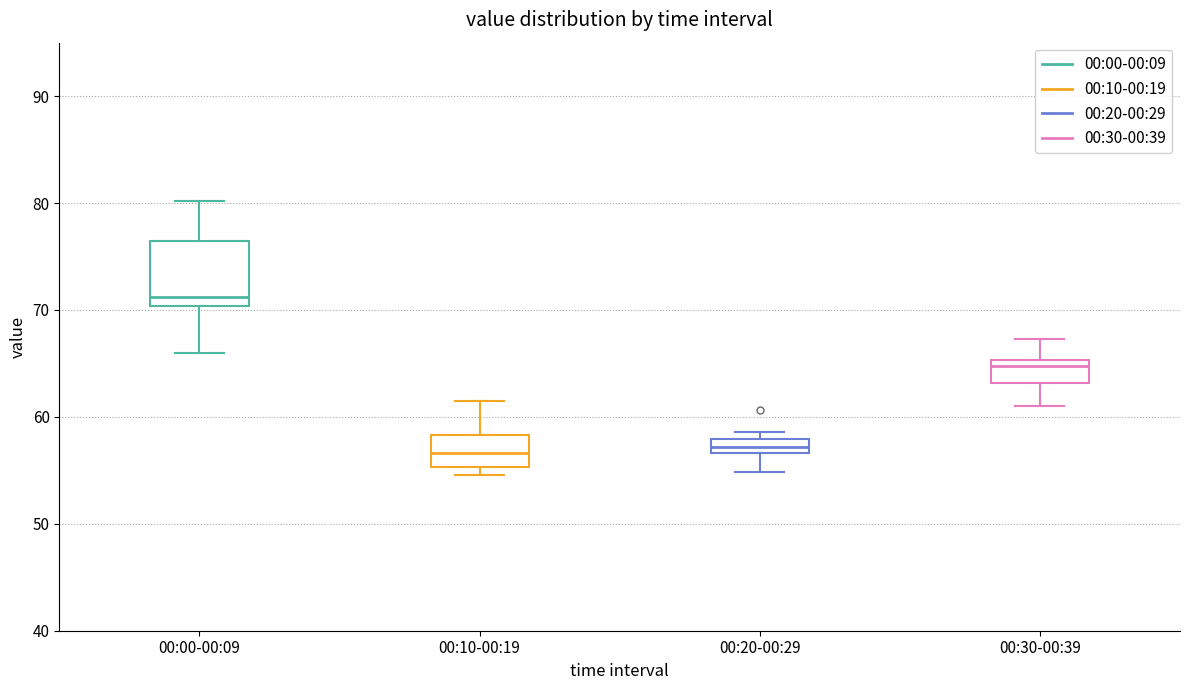

Which box is the tallest, from its lower edge to its upper edge?

00:00-00:09